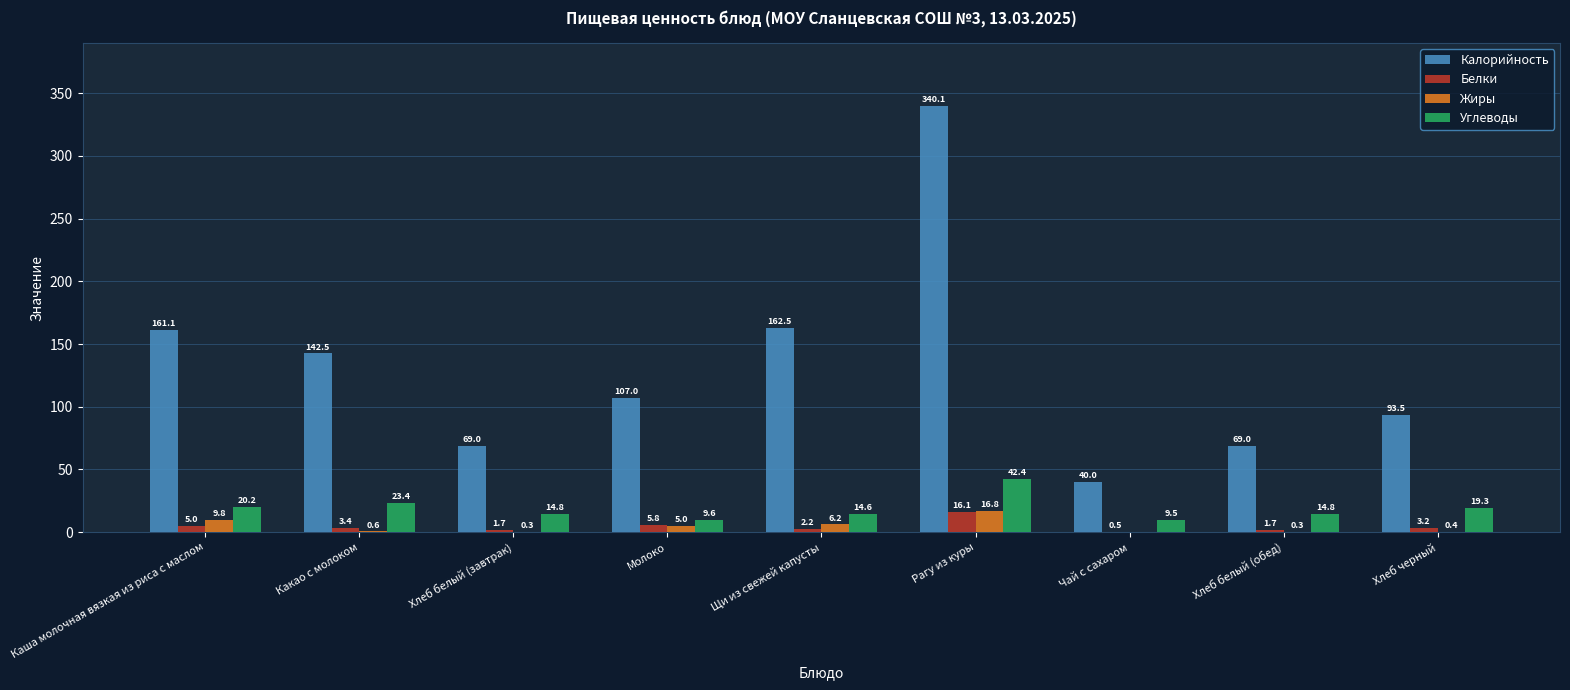

How many categories are shown in the chart?

9